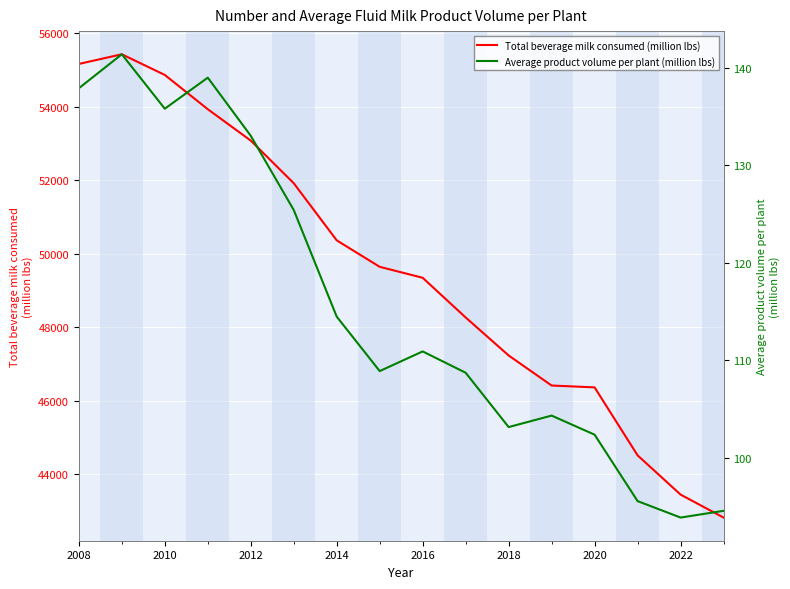

What is the difference between the second highest and second lowest values in the Average product volume per plant (million lbs) series?

44.5